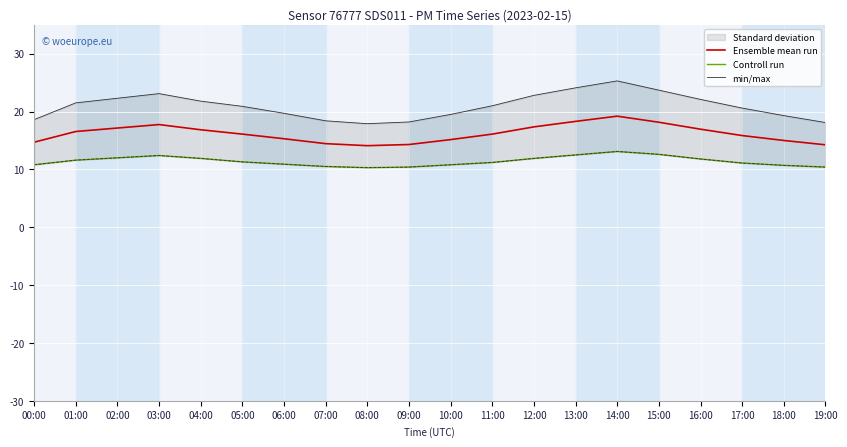

Where is the first local minimum for Ensemble mean run?

08:00